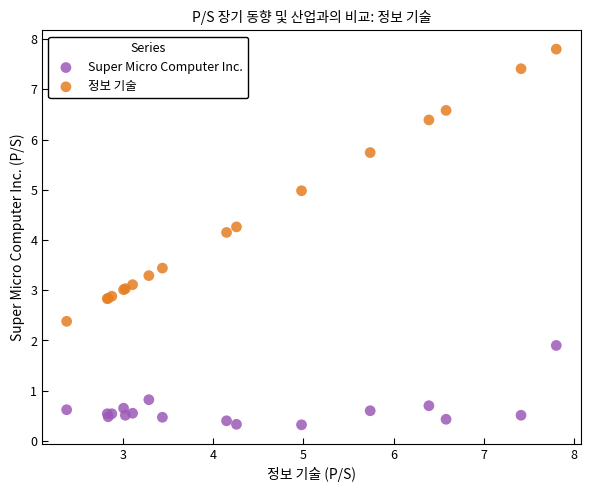

What are all the series names shown in the legend?

Super Micro Computer Inc., 정보 기술